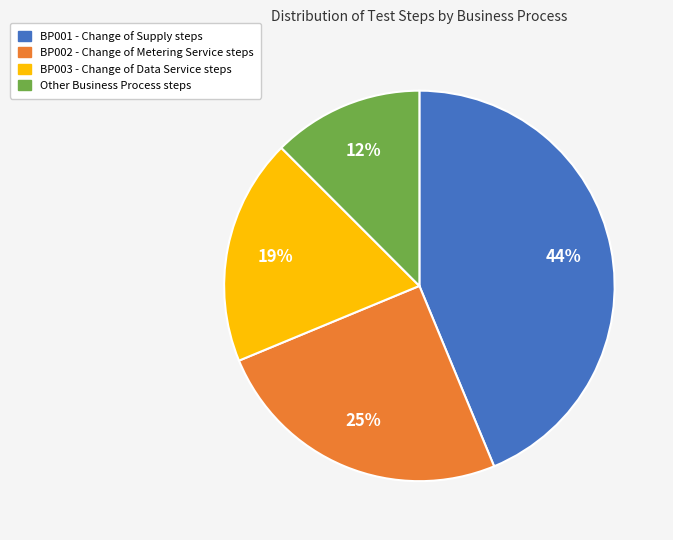

Count the number of slices in the pie.

4